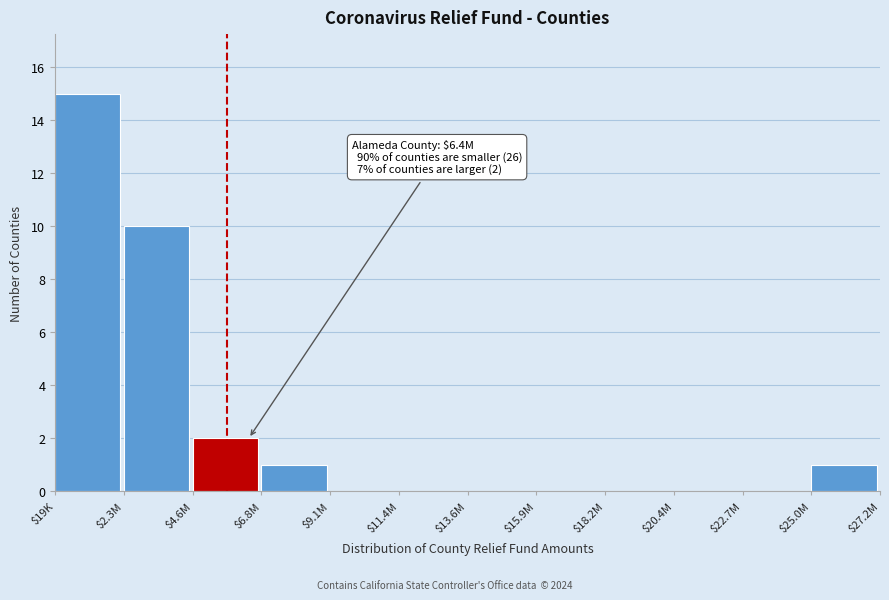

True or false: the data shows -6 at $9.1M.

False